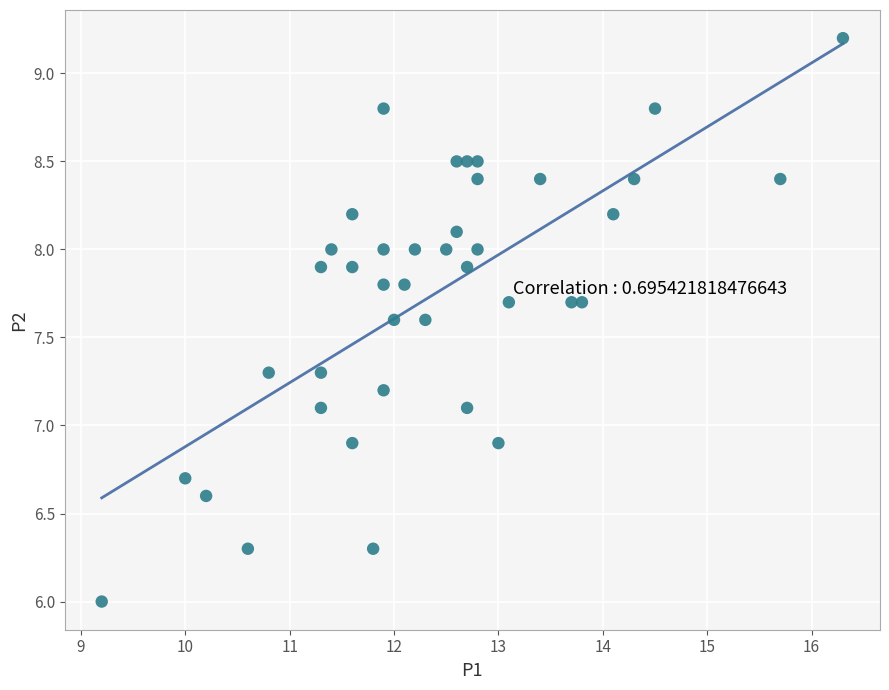

What is the range of Y values (max minus min)?

3.2